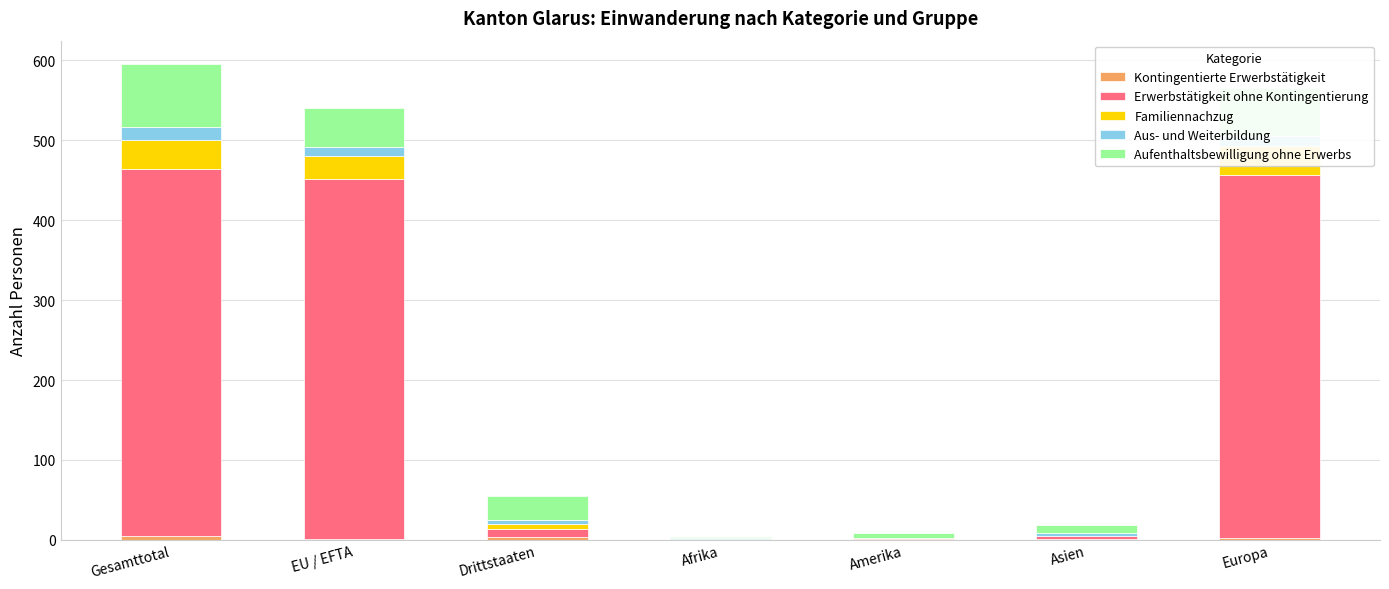

How many data points in Aus- und Weiterbildung are above 5?

3